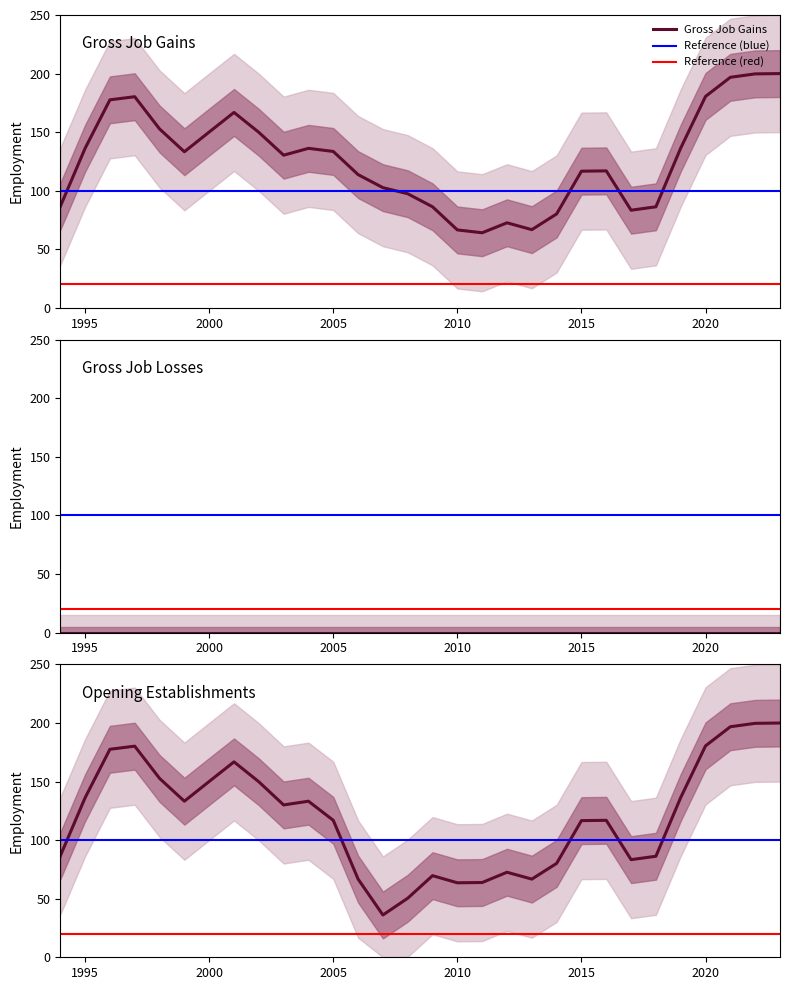

At which label does Expanding establishments reach its minimum?

1994